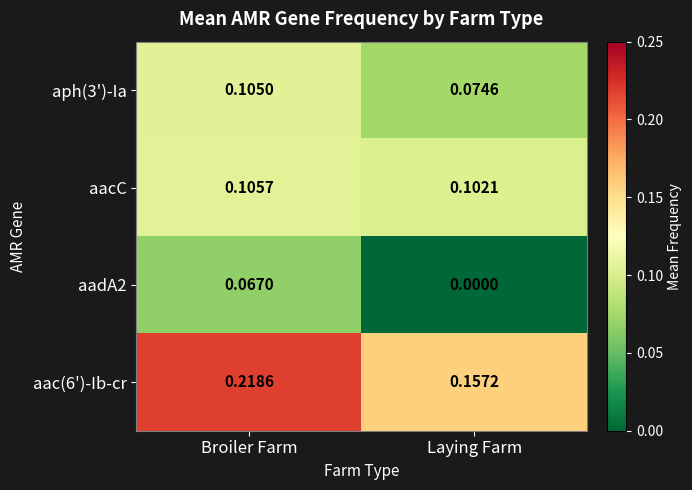

Rank the categories by aadA2 value from highest to lowest.

Broiler Farm, Laying Farm